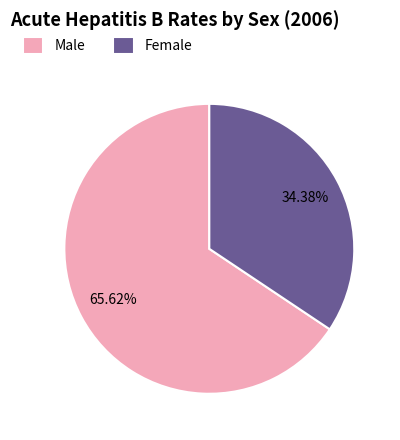

How many slices are in this pie chart?

2